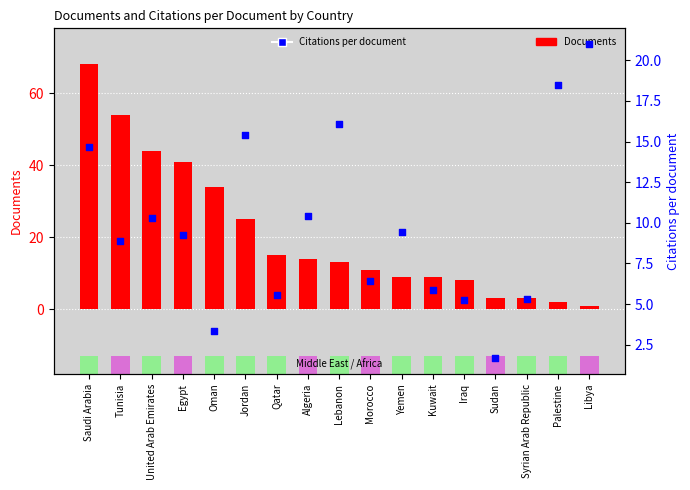

Which series has the largest total across all categories?

Documents